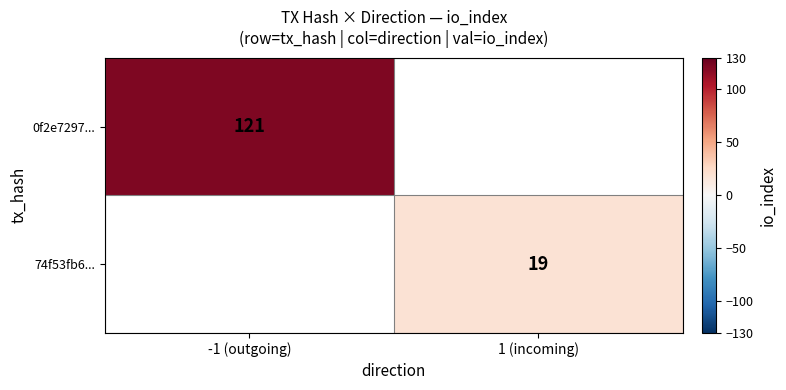

True or false: 74f53fb6... has a value of 19 at 1 (incoming).

True